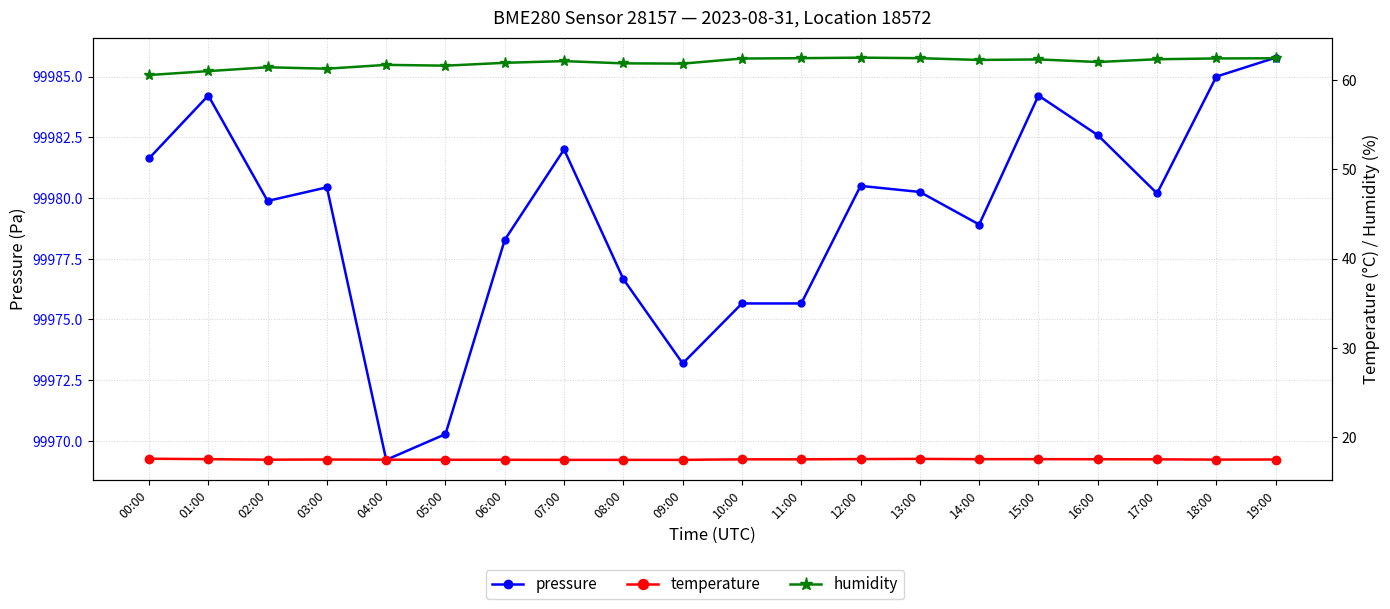

Reading left to right, list all the values displayed in this chart.

pressure: 99981.6	99984.2	99979.9	99980.4	99969.2	99970.3	99978.3	99982.0	99976.7	99973.2	99975.7	99975.7	99980.5	99980.2	99978.9	99984.2	99982.6	99980.2	99985.0	99985.8
temperature: 17.6	17.5	17.5	17.5	17.5	17.4	17.4	17.4	17.4	17.4	17.5	17.5	17.5	17.6	17.5	17.5	17.5	17.5	17.5	17.5
humidity: 60.6	61.0	61.5	61.3	61.7	61.6	62.0	62.1	61.9	61.9	62.4	62.5	62.5	62.5	62.3	62.3	62.0	62.4	62.4	62.5